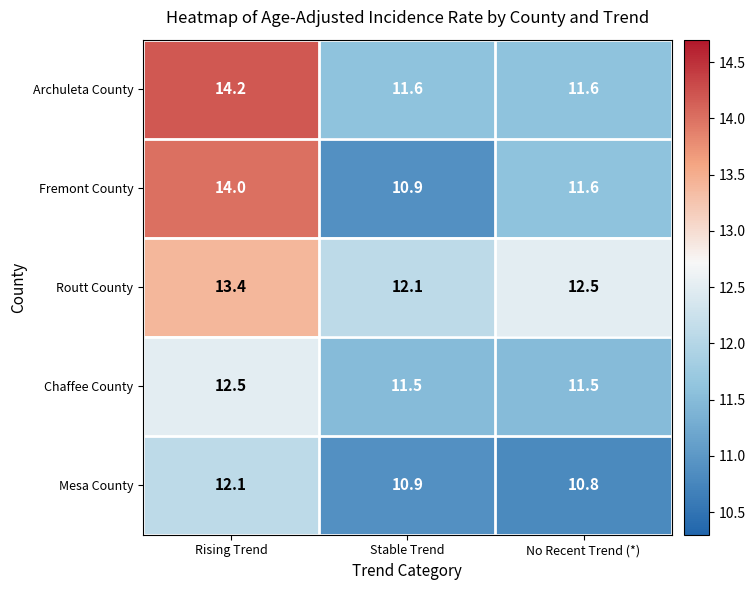

What is the maximum value for Mesa County?

12.1